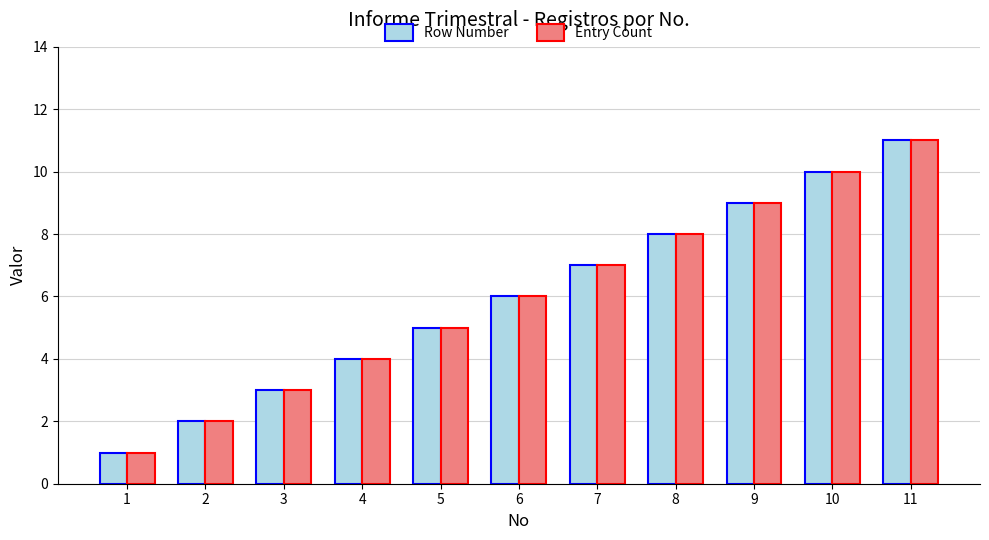

What is the minimum value for Entry Count?

1